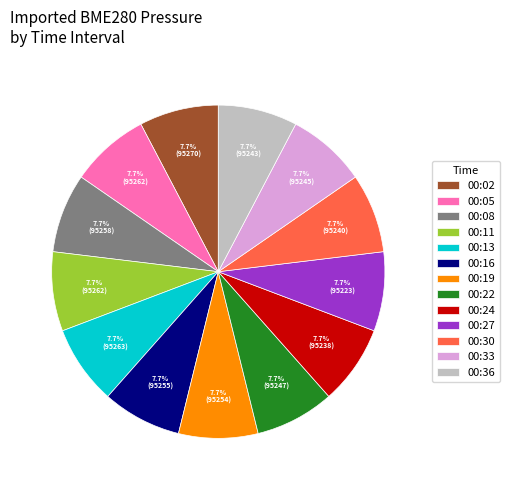

To the nearest percent, what is the average slice percentage?

8%